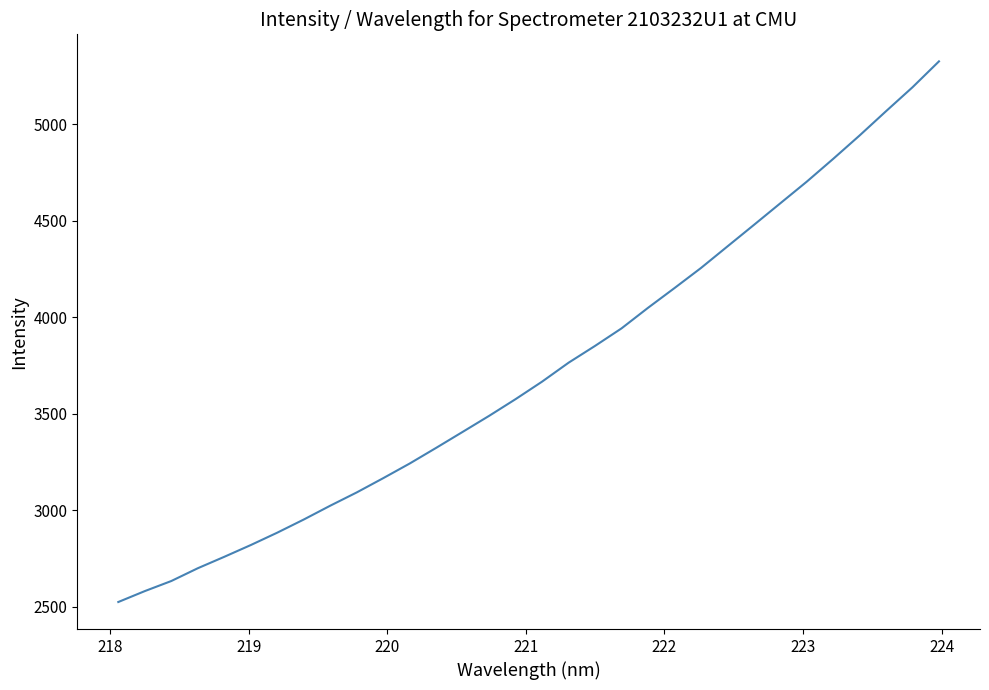

What is the difference between the maximum and minimum values?

2799.3